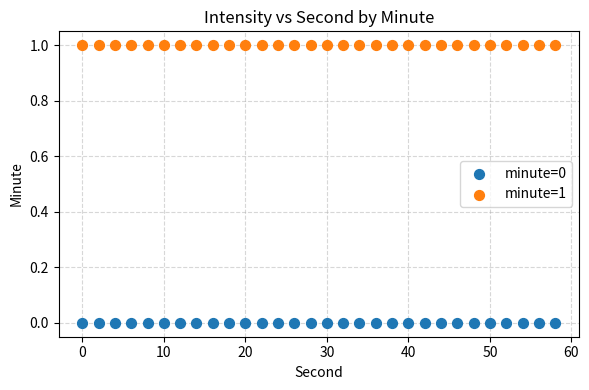

Which series reaches the maximum Y coordinate?

minute=1